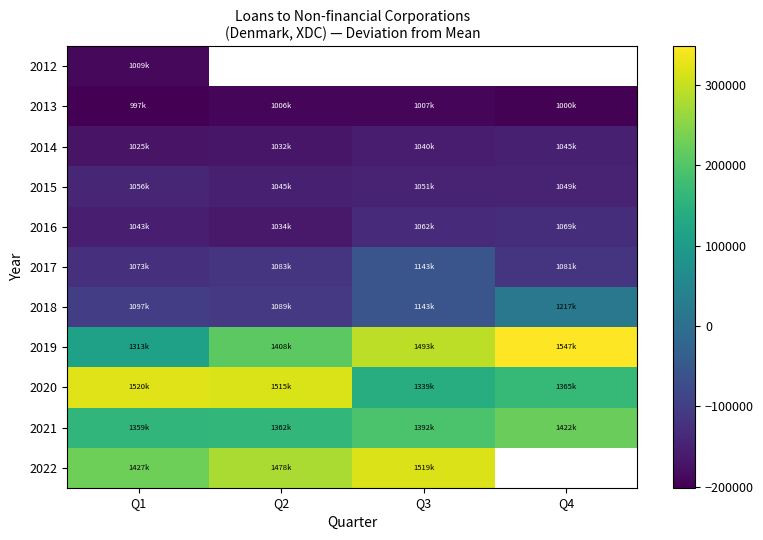

Is it true that 2014 equals -107938.9 at Q1?

False